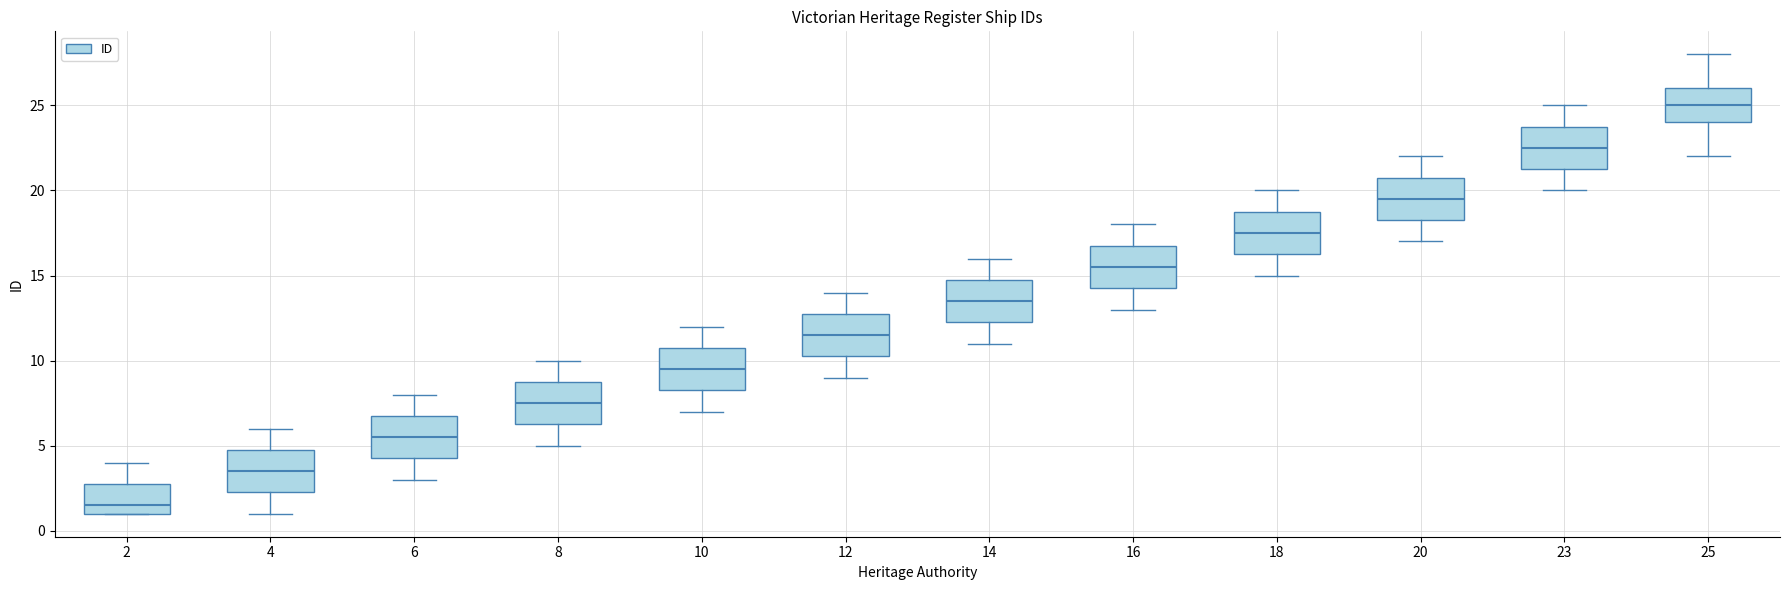

Where is the lower edge of the box at x = 20 on the y-axis? The values are not printed on the chart, so give them approximately, as read against the axis.

18.5